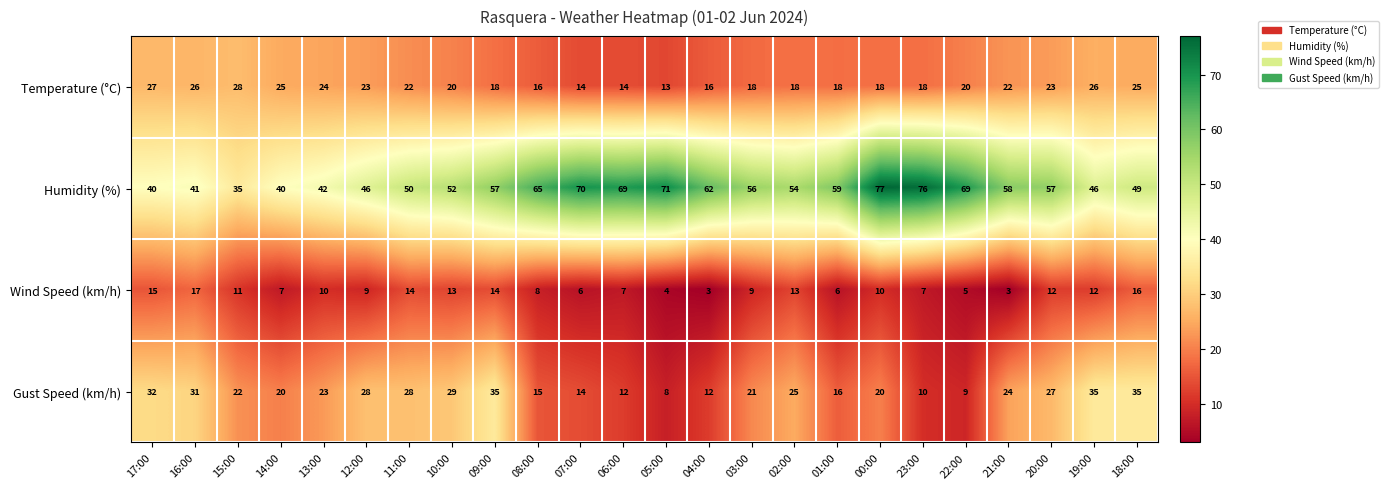

What is the difference between the highest and lowest values at 01:00?

53